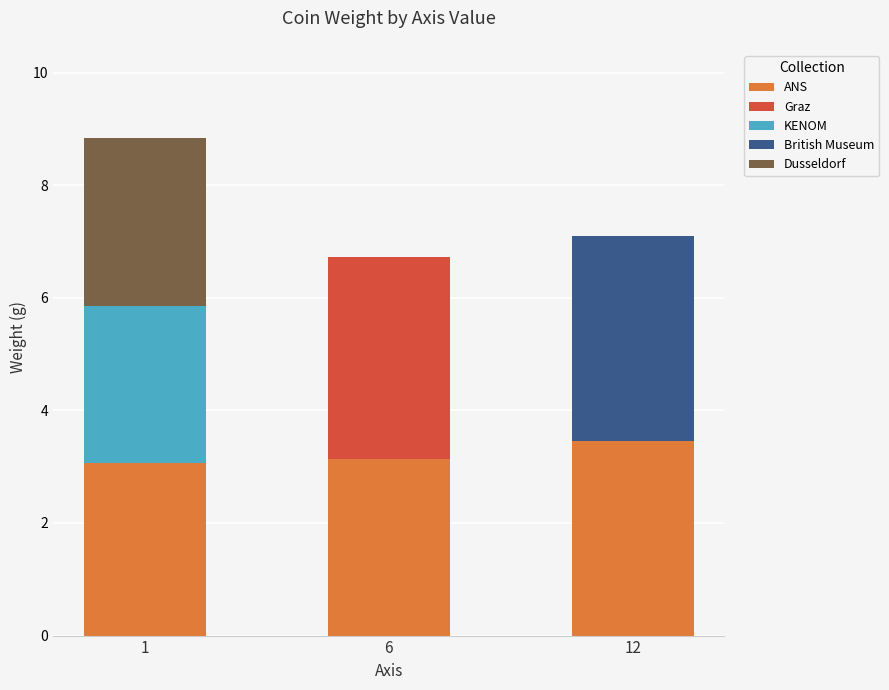

What is the total value across all series at 12?

7.1